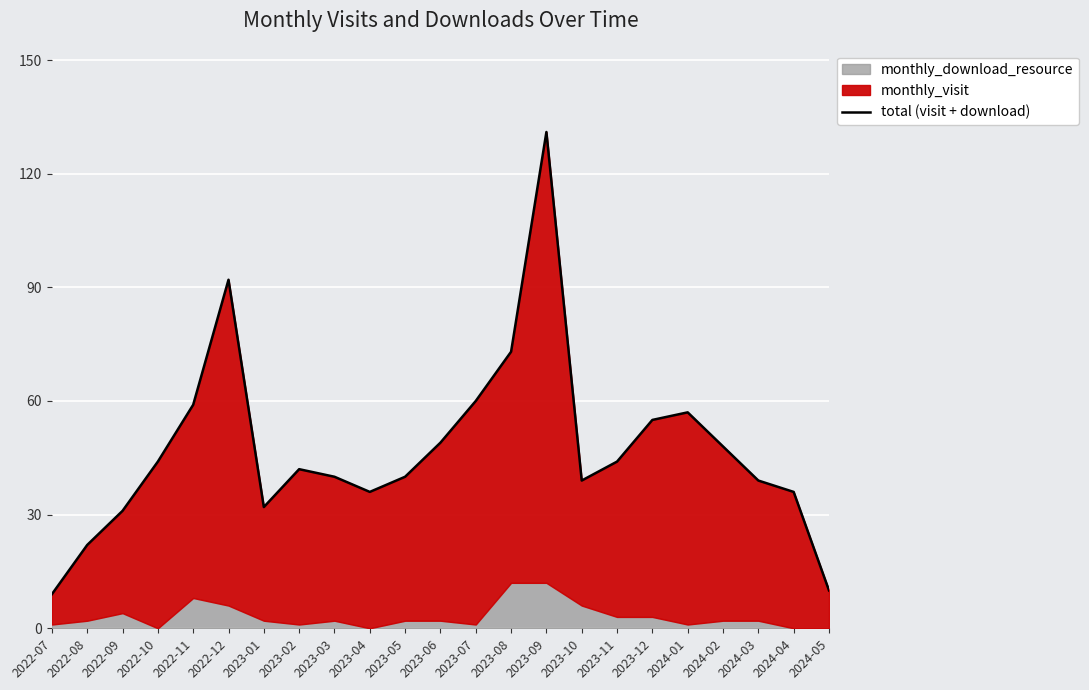

What is the sum of the values at 2023-10 and 2022-08?

61